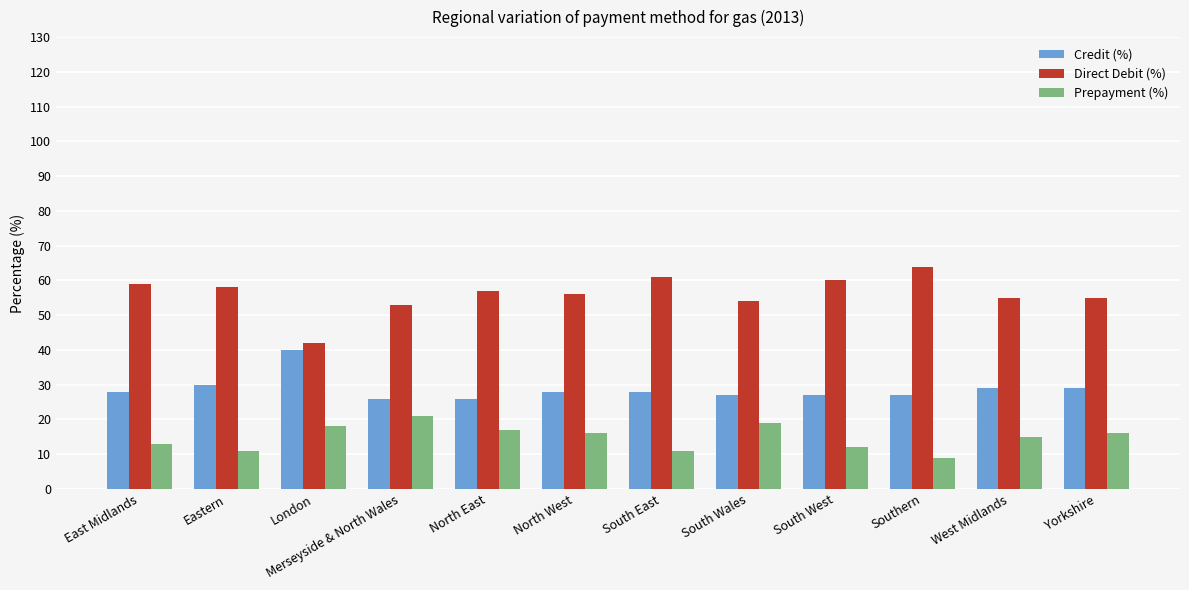

Which series has the widest spread of values?

Direct Debit (%)